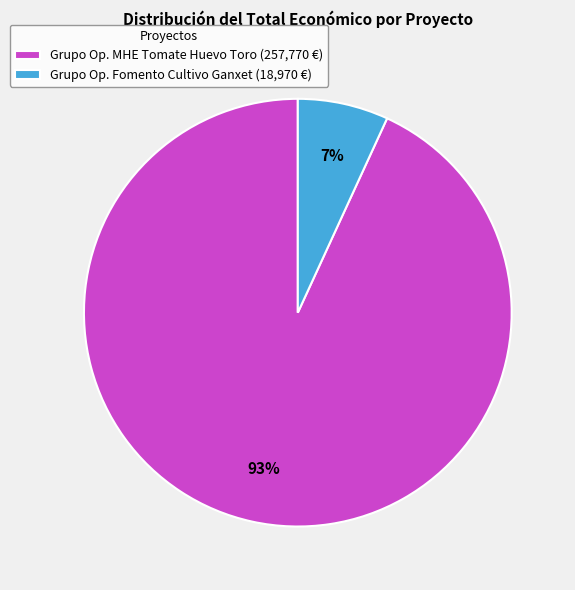

What percentage is the Grupo Op. MHE Tomate Huevo Toro (257,770 €) slice, to the nearest percent?

93%